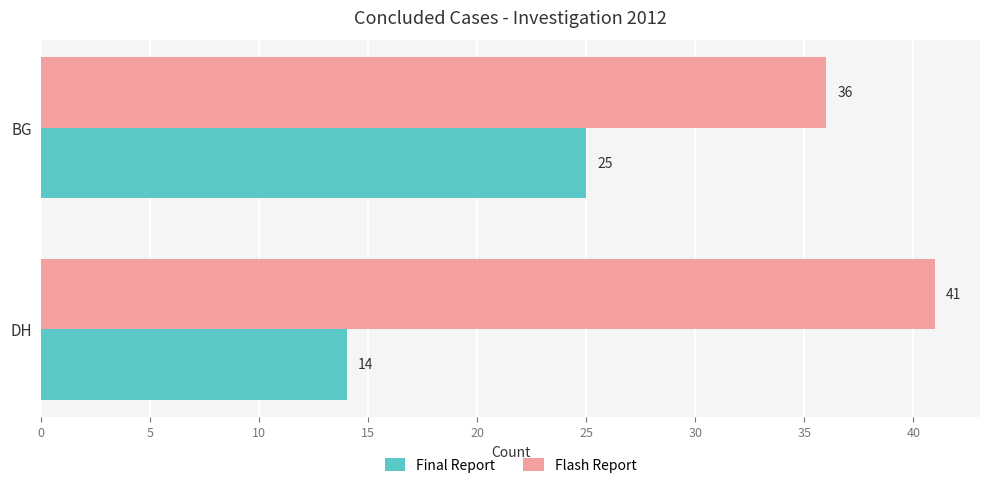

At which label does Final Report reach its peak?

BG